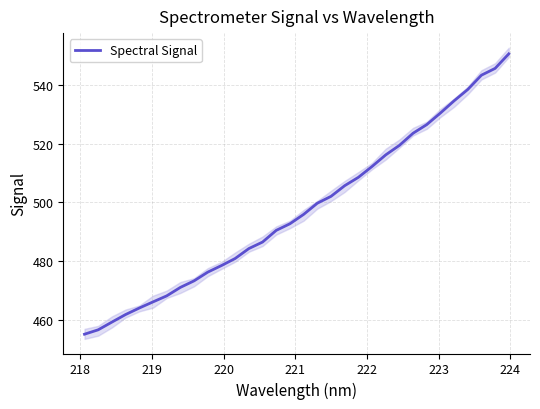

What is the lowest value of the Spectral Signal series?

455.1